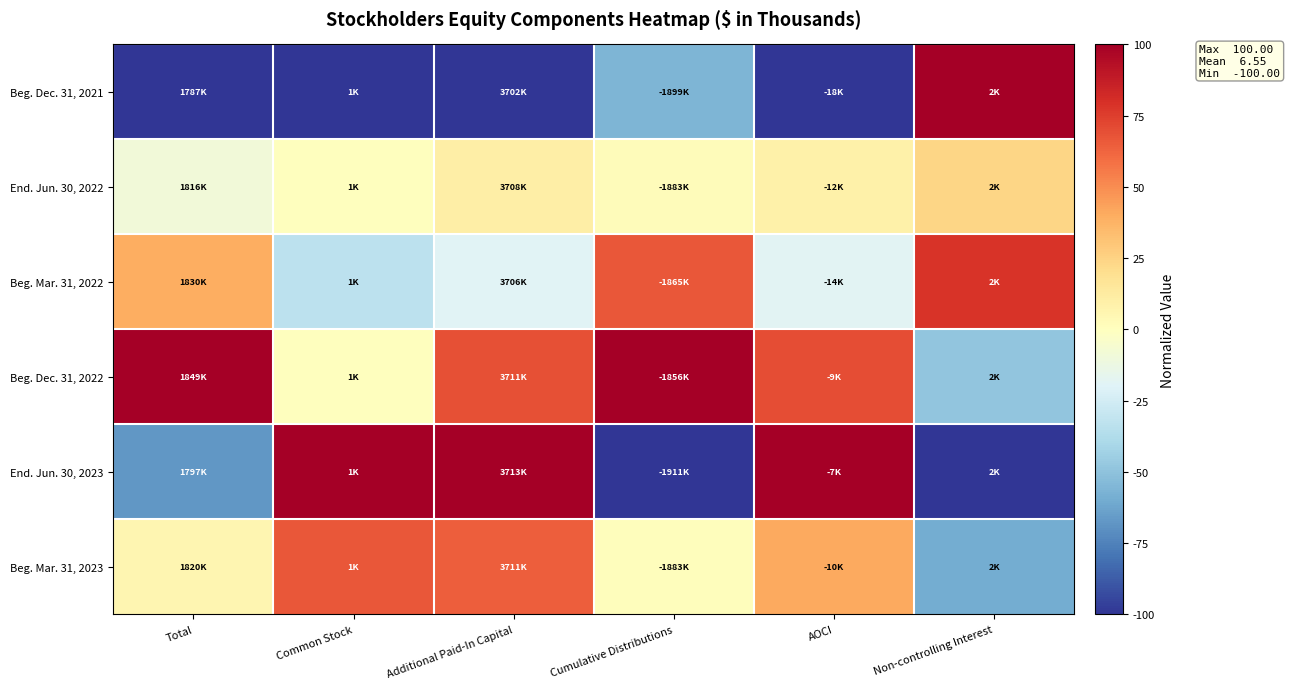

Reading left to right, what are all the values shown in this chart?

Beg. Dec. 31, 2021: Total=-100.0	Common Stock=-100.0	Additional Paid-In Capital=-100.0	Cumulative Distributions=-56.2	AOCI=-100.0	Non-controlling Interest=100.0
End. Jun. 30, 2022: Total=-8.7	Common Stock=0.0	Additional Paid-In Capital=10.8	Cumulative Distributions=2.1	AOCI=9.2	Non-controlling Interest=23.6
Beg. Mar. 31, 2022: Total=39.3	Common Stock=-33.3	Additional Paid-In Capital=-19.0	Cumulative Distributions=67.0	AOCI=-18.0	Non-controlling Interest=78.2
Beg. Dec. 31, 2022: Total=100.0	Common Stock=0.0	Additional Paid-In Capital=69.1	Cumulative Distributions=100.0	AOCI=69.5	Non-controlling Interest=-49.1
End. Jun. 30, 2023: Total=-67.9	Common Stock=100.0	Additional Paid-In Capital=100.0	Cumulative Distributions=-100.0	AOCI=100.0	Non-controlling Interest=-100.0
Beg. Mar. 31, 2023: Total=5.7	Common Stock=66.7	Additional Paid-In Capital=64.7	Cumulative Distributions=1.1	AOCI=41.1	Non-controlling Interest=-60.0